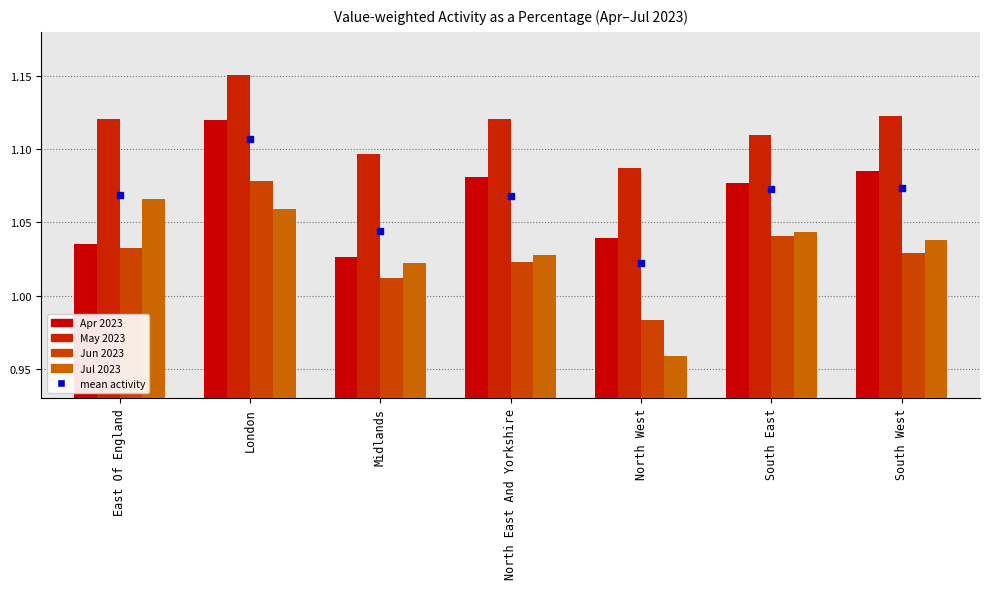

At which category is the sum across all series the highest?

London